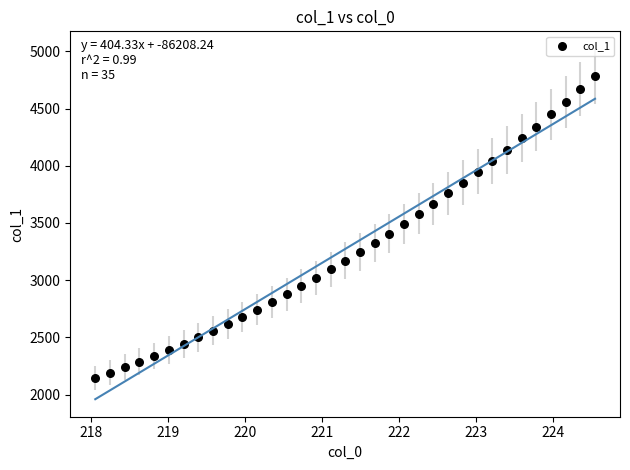

What is the range of Y values (max minus min)?

2635.3